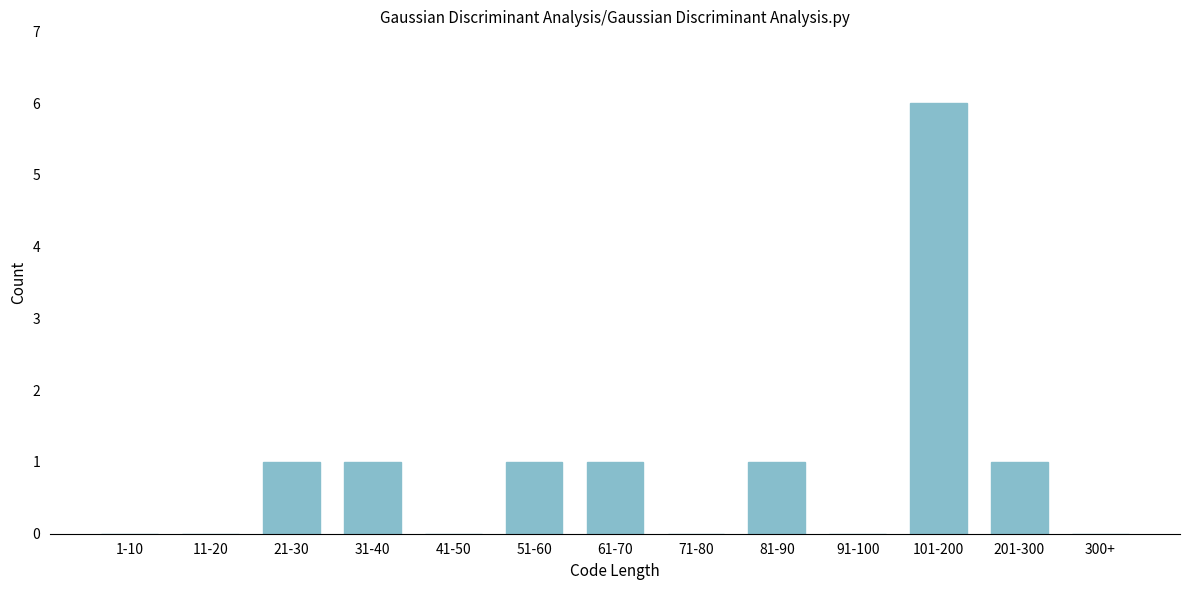

Reading right to left, transcribe all the data shown in this chart.

300+=0	201-300=1	101-200=6	91-100=0	81-90=1	71-80=0	61-70=1	51-60=1	41-50=0	31-40=1	21-30=1	11-20=0	1-10=0